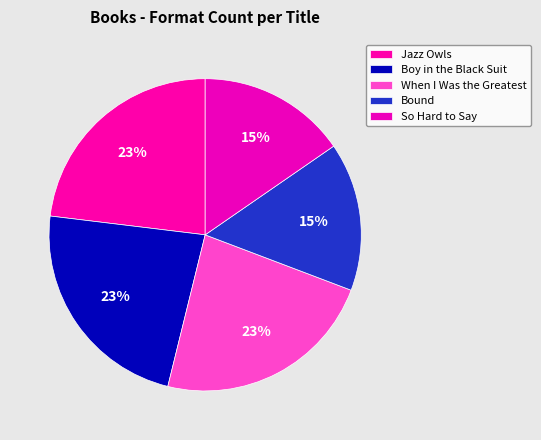

True or false: When I Was the Greatest accounts for 23% of the total.

True